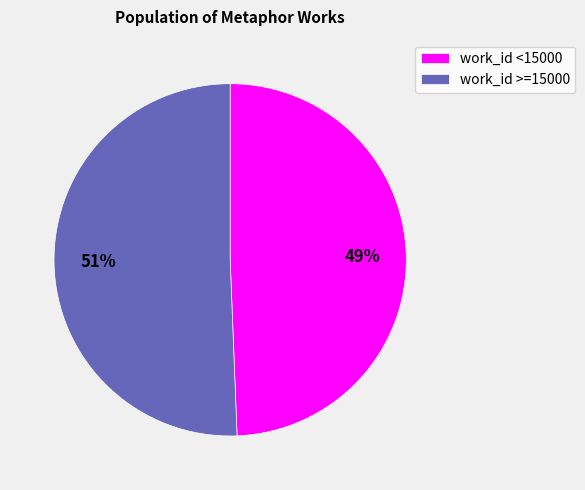

True or false: work_id <15000 accounts for 37% of the total.

False